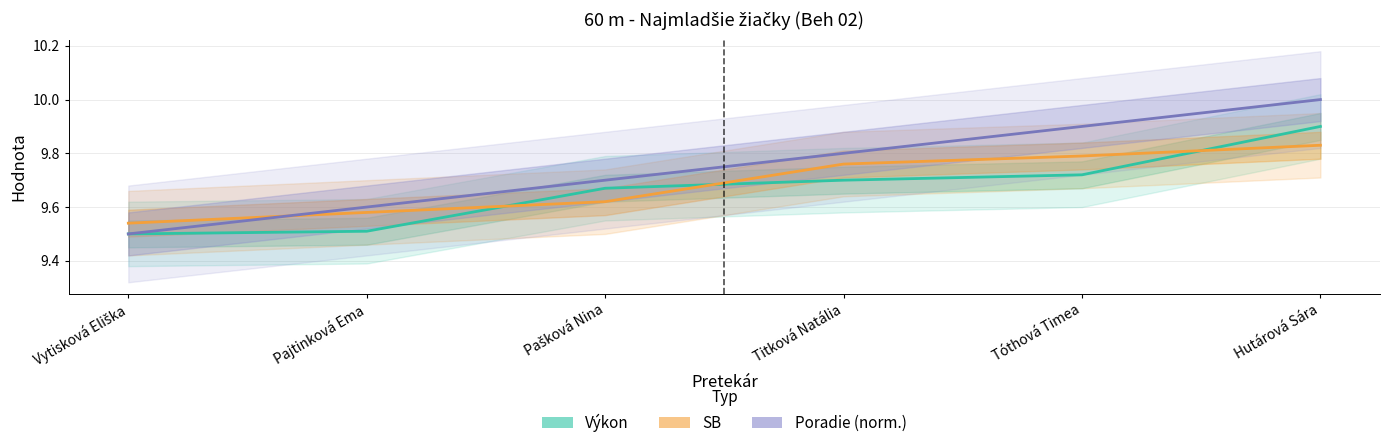

Rank the series by their maximum value, from lowest to highest.

SB, Výkon, Poradie (norm.)